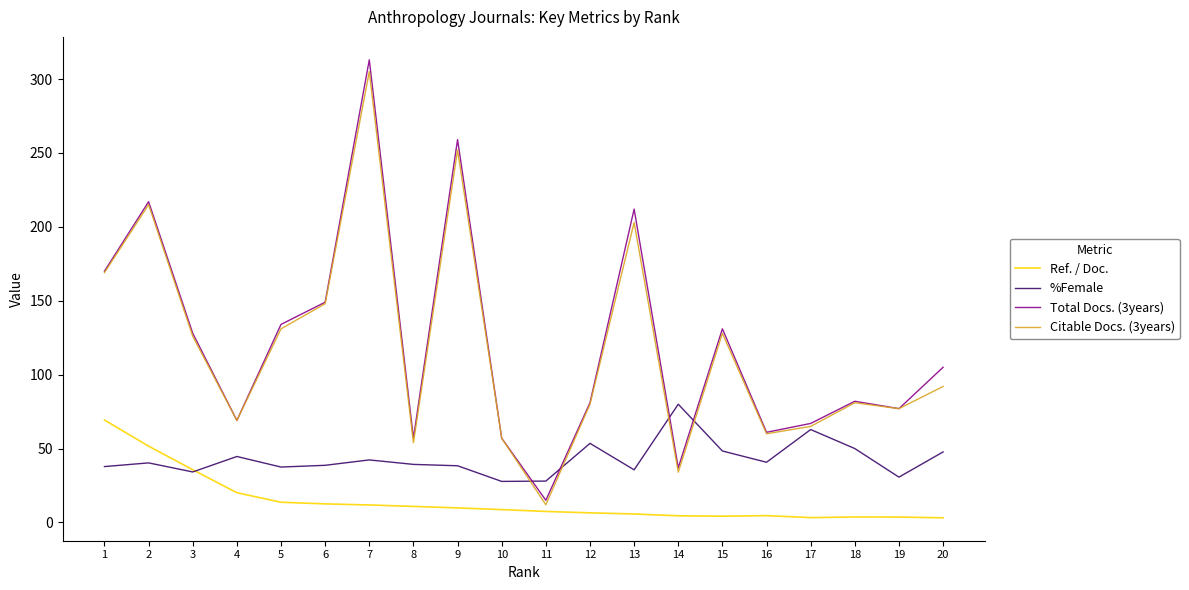

Where is the first local minimum for Citable Docs. (3years)?

4